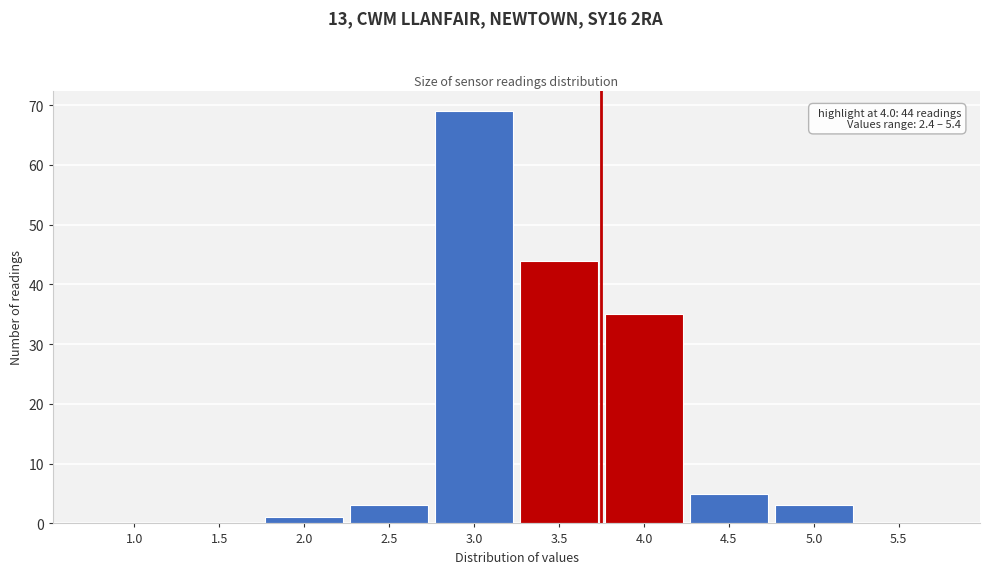

Reading left to right, list all the values displayed in this chart.

1.0=0	1.5=0	2.0=1	2.5=3	3.0=69	3.5=44	4.0=35	4.5=5	5.0=3	5.5=0